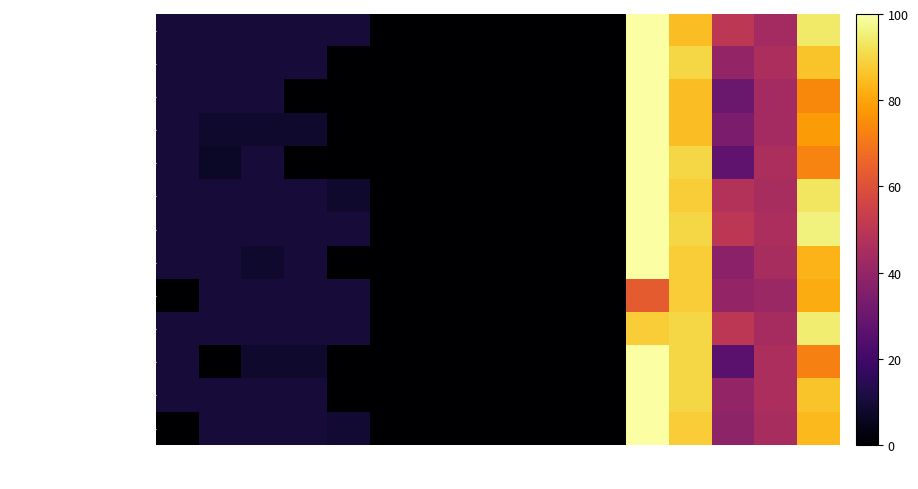

At which category is the sum across all series the highest?

Con